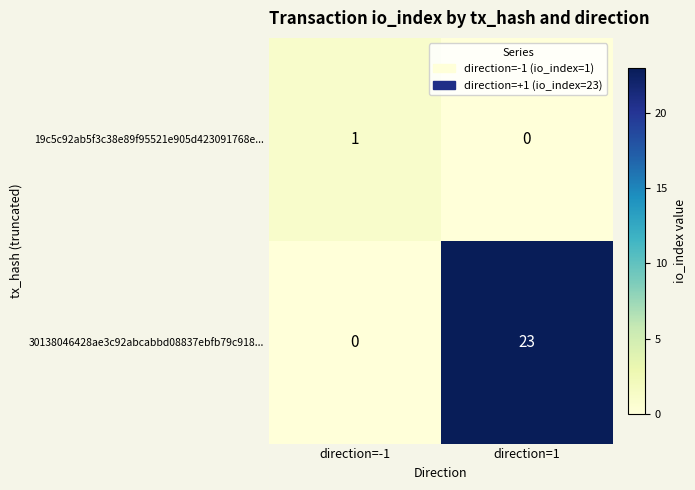

What is the sum of all 30138046428ae3c92abcabbd08837ebfb79c918... values?

23